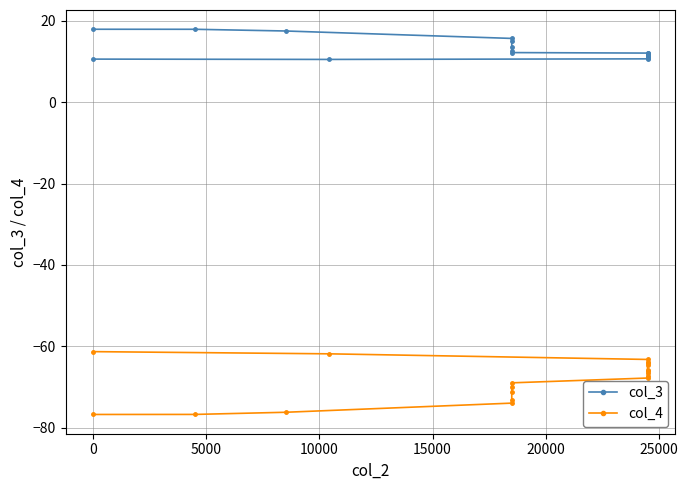

List the series in order of their overall mean, highest first.

col_3, col_4